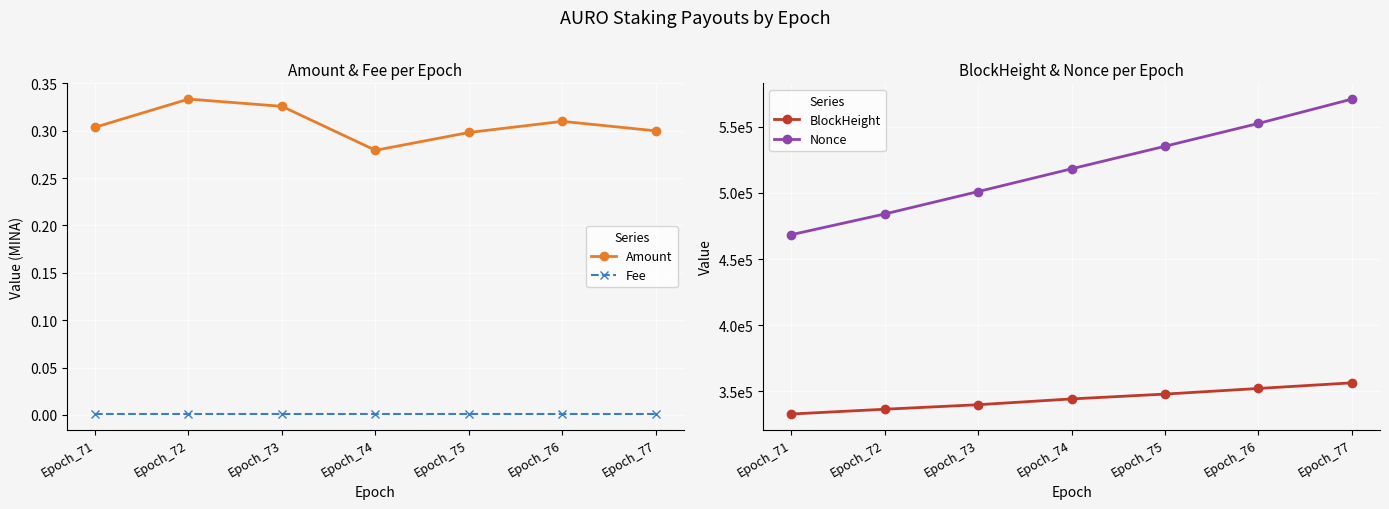

Reading left to right, list all the values displayed in this chart.

Amount: 0.3	0.3	0.3	0.3	0.3	0.3	0.3
Fee: 0.0	0.0	0.0	0.0	0.0	0.0	0.0
BlockHeight: 332957.0	336575.0	339989.0	344361.0	348016.0	352263.0	356509.0
Nonce: 468330.0	483974.0	500914.0	518111.0	535143.0	552373.0	570758.0